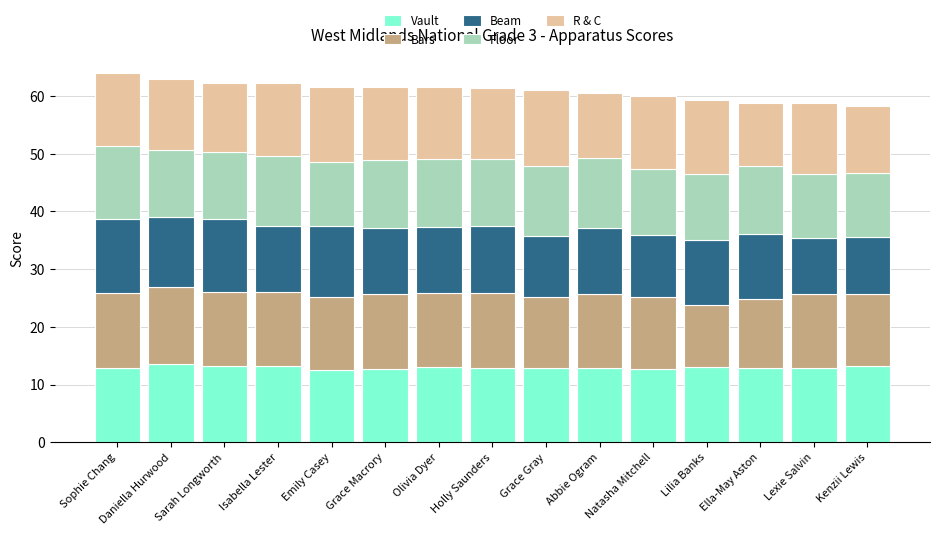

What is the total value across all series at Kenzii Lewis?

58.2